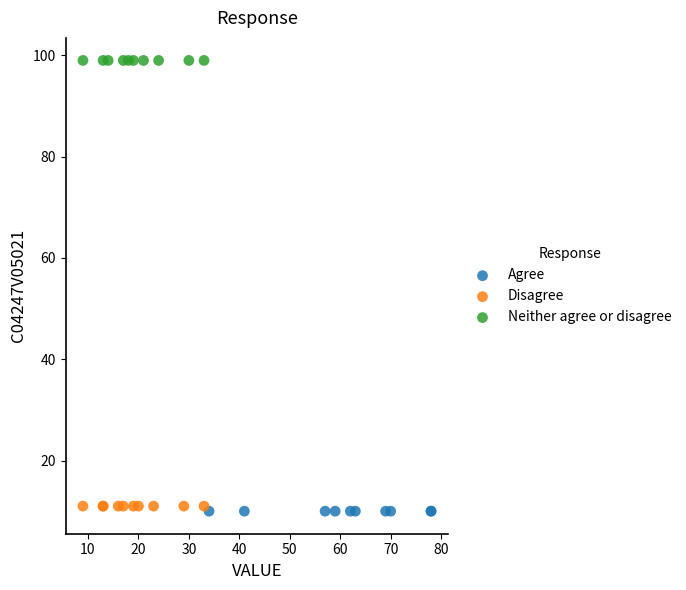

Which series reaches the minimum Y coordinate?

Agree